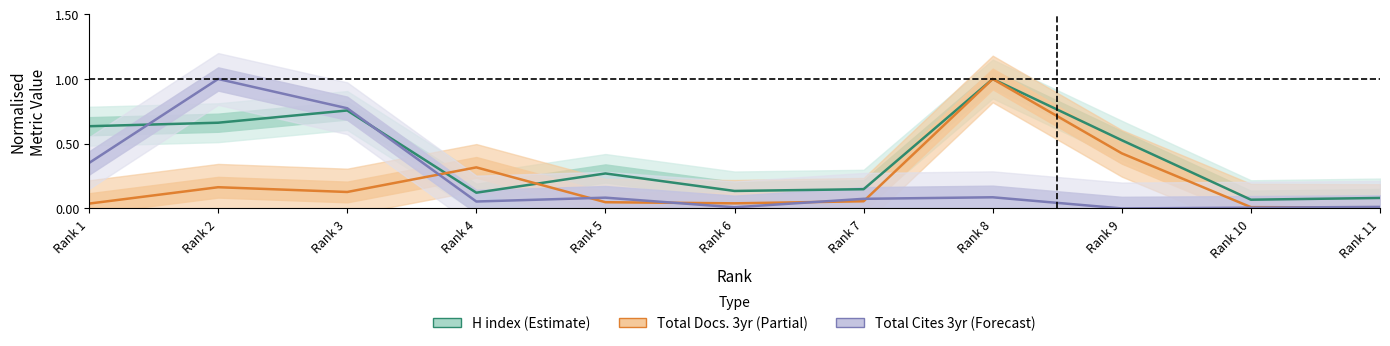

Is this an area chart (filled region under the line)?

No